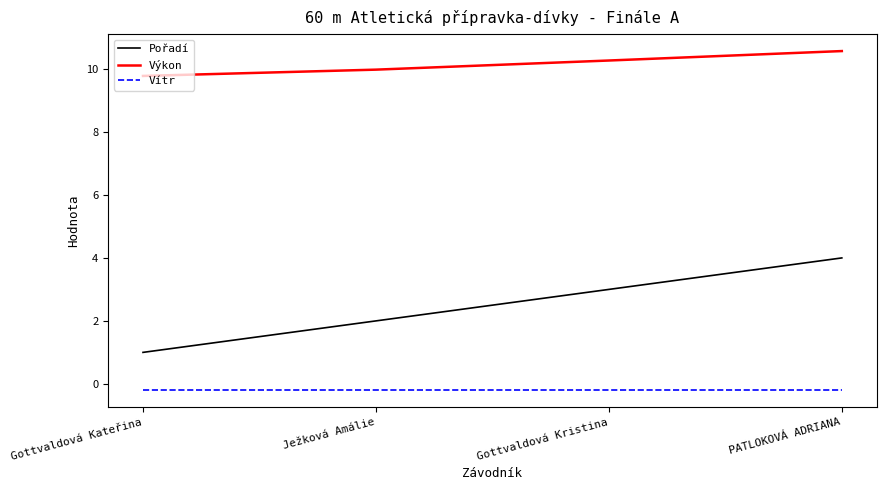

Reading left to right, list all the values displayed in this chart.

Pořadí: 1.0	2.0	3.0	4.0
Výkon: 9.8	10.0	10.3	10.6
Vítr: -0.2	-0.2	-0.2	-0.2